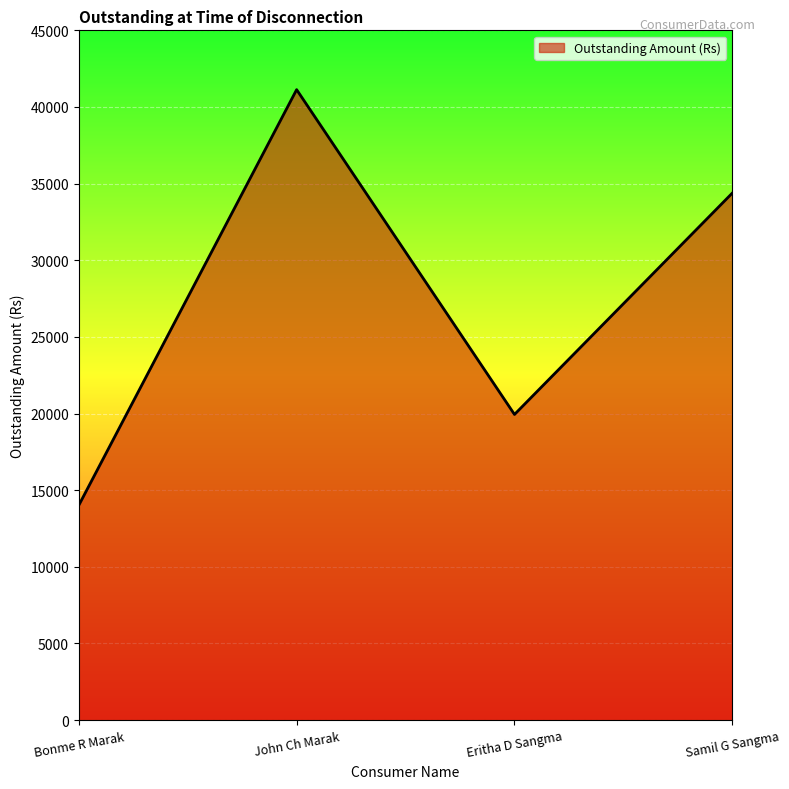

Does the chart have visible grid lines?

Yes